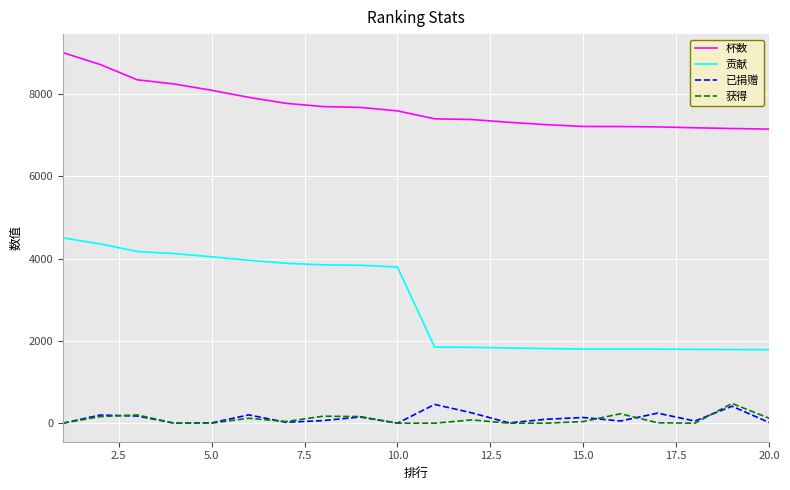

What is the lowest value of the 杯数 series?

7143